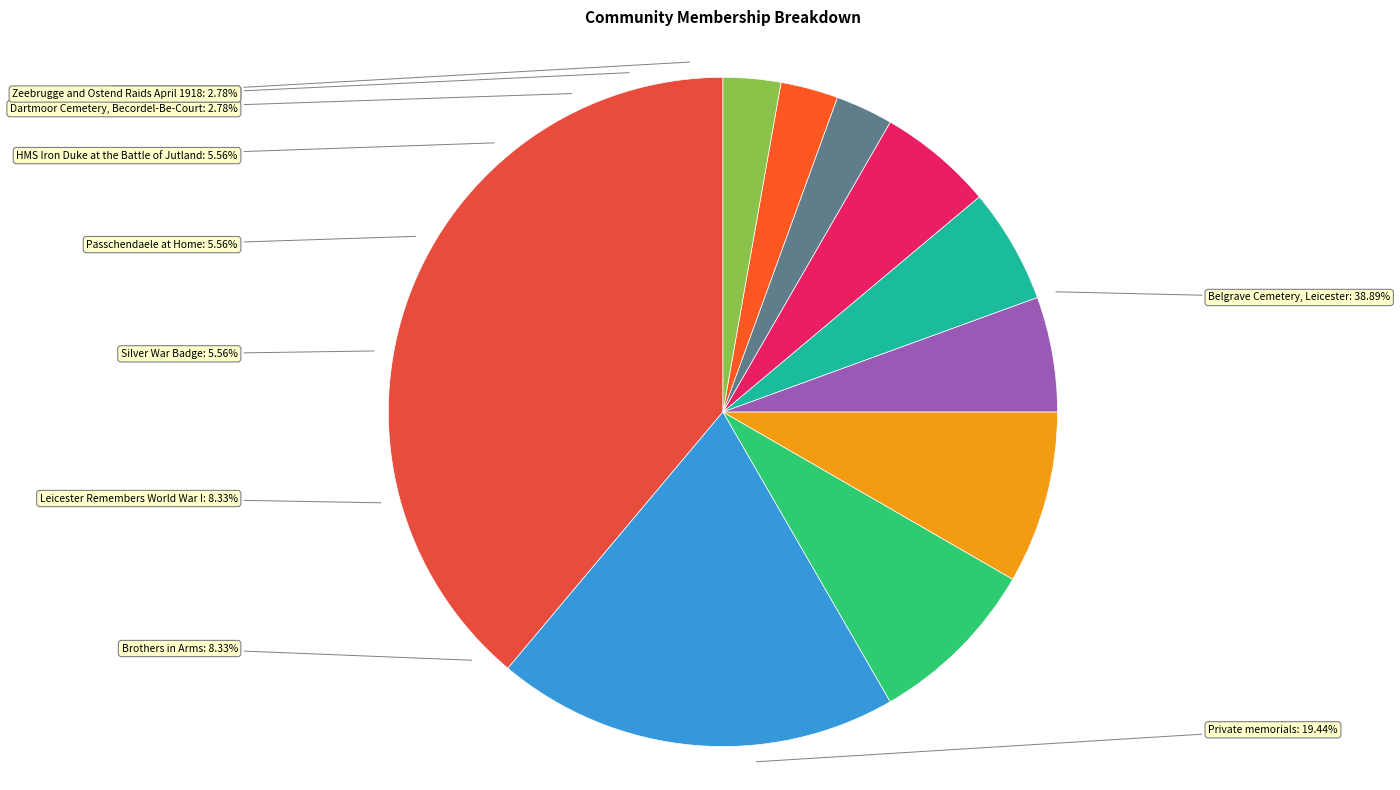

What percentage is the Thiepval Memorial slice, to the nearest percent?

3%